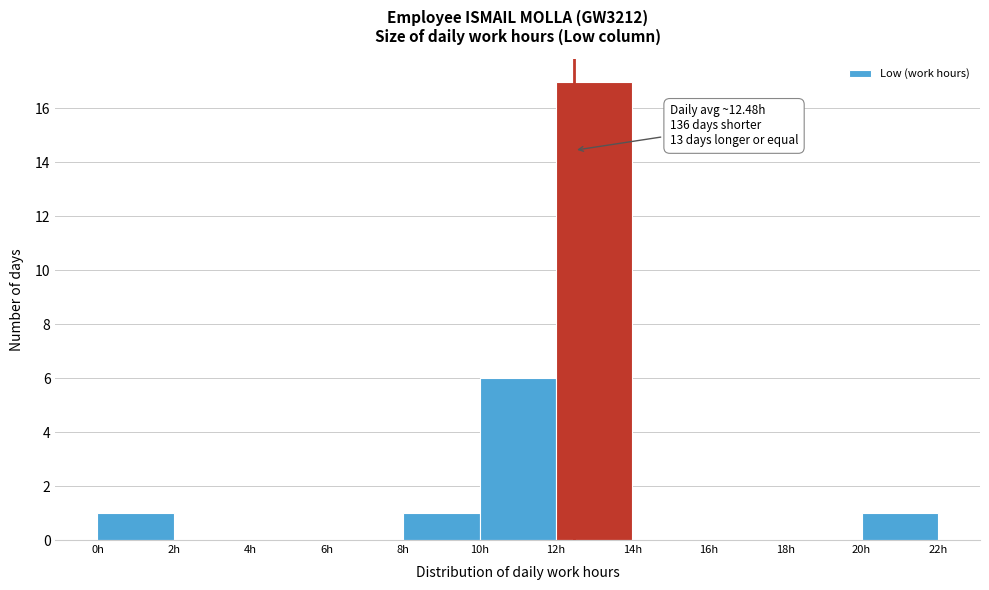

Which range on the x-axis has the tallest bar?

12 to 14